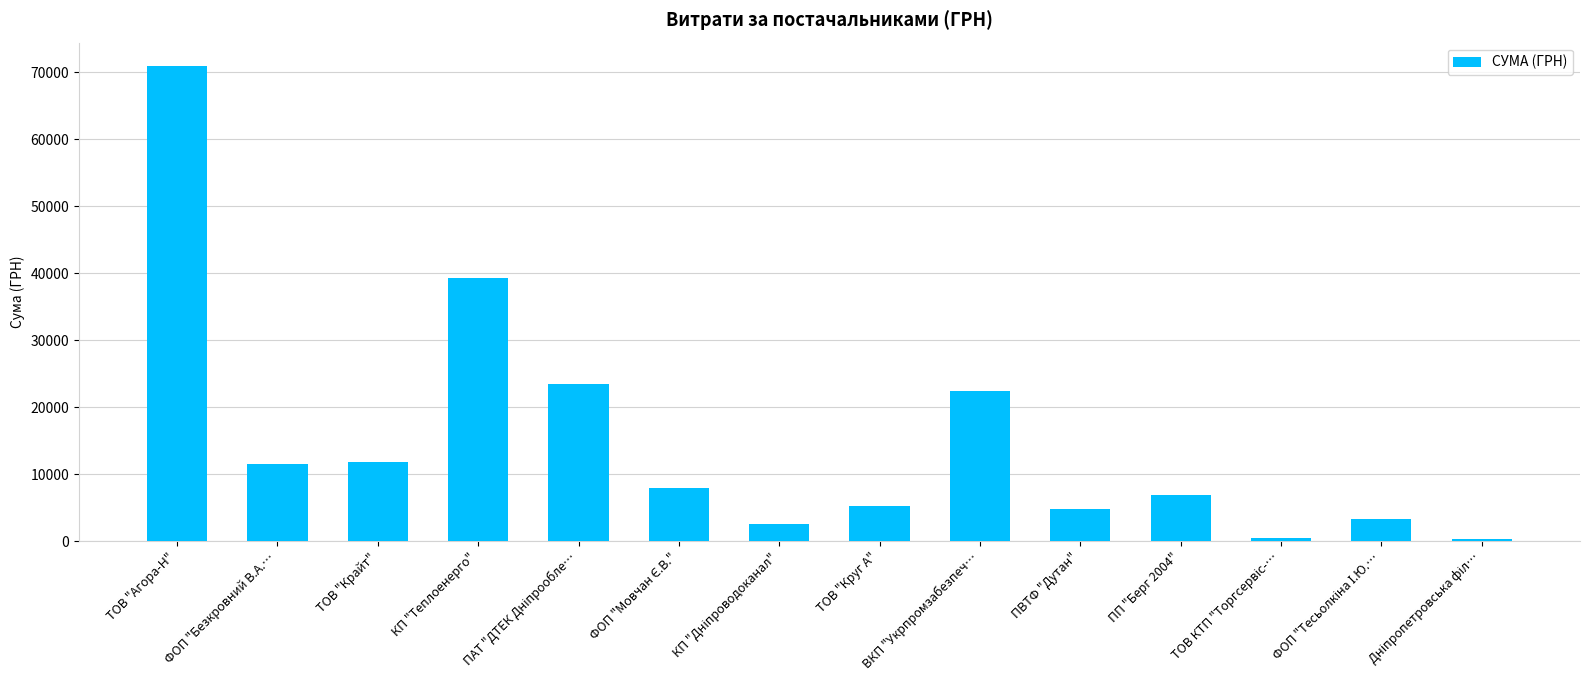

What is the maximum value shown in the chart?

70912.3